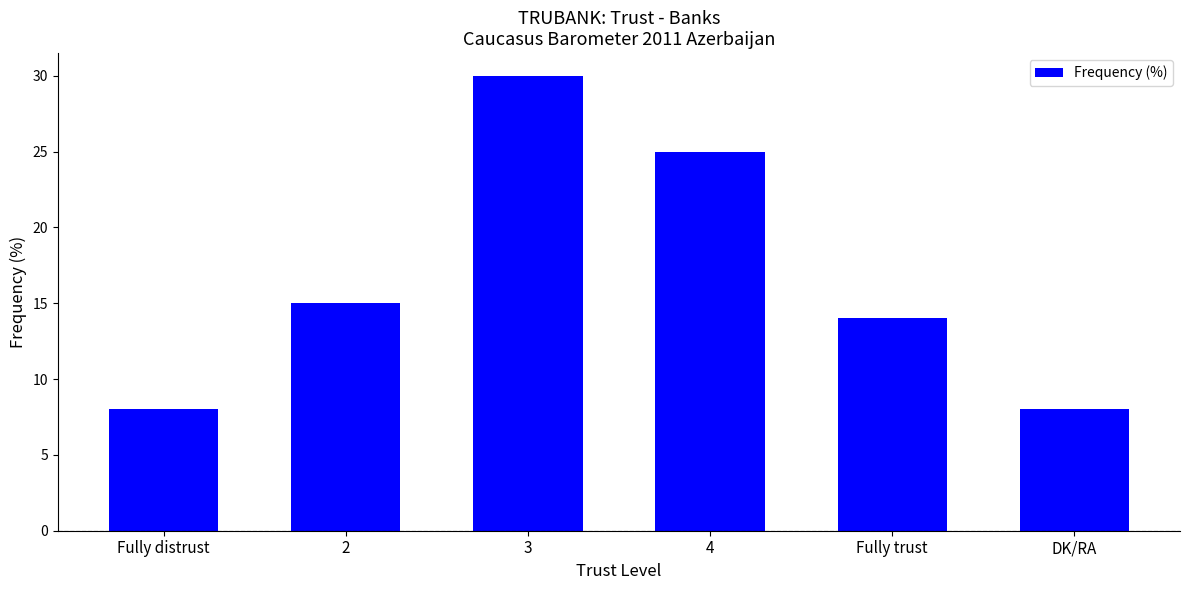

What is the change in value from 4 to Fully trust?

-11